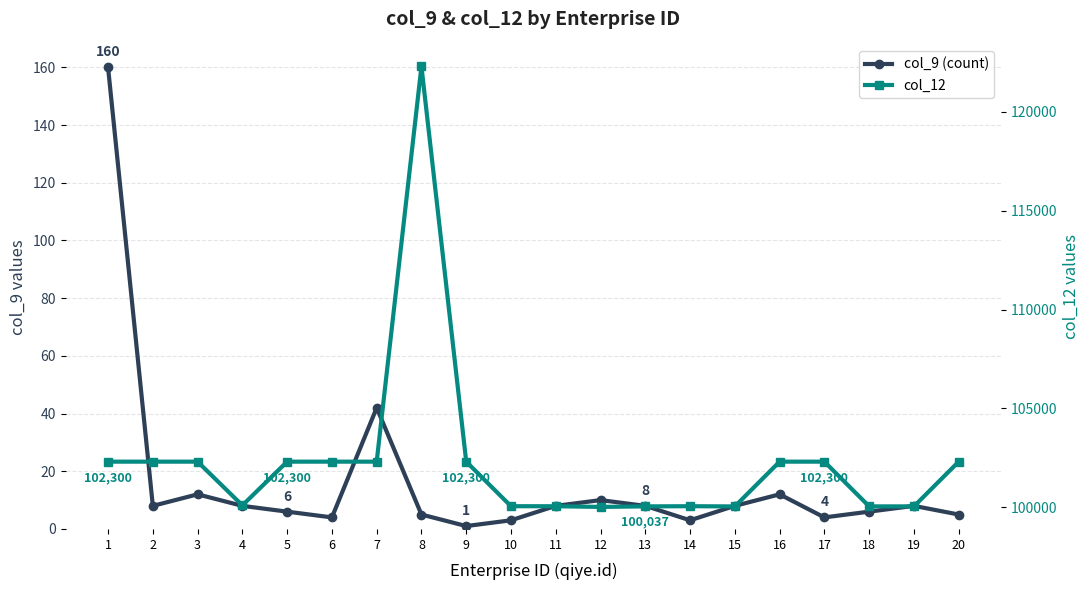

At which category does the chart reach its minimum across all series?

9